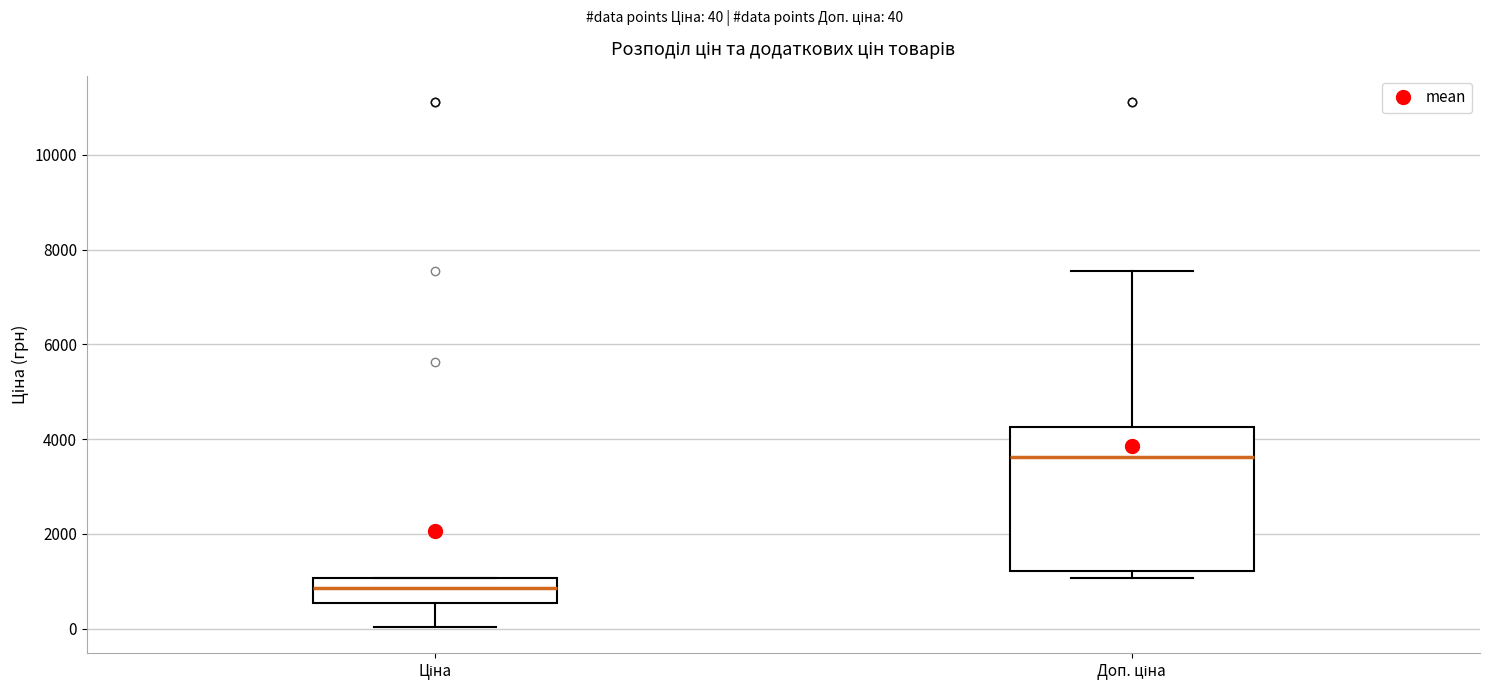

Comparing the boxes themselves (not the whiskers), which one is the tallest?

Доп. ціна